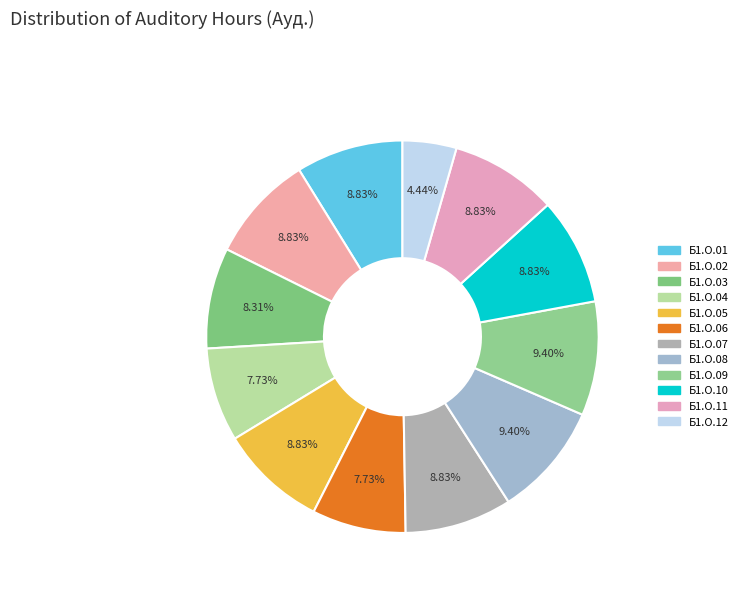

To the nearest percent, what percentage of the pie is Б1.О.03?

8%